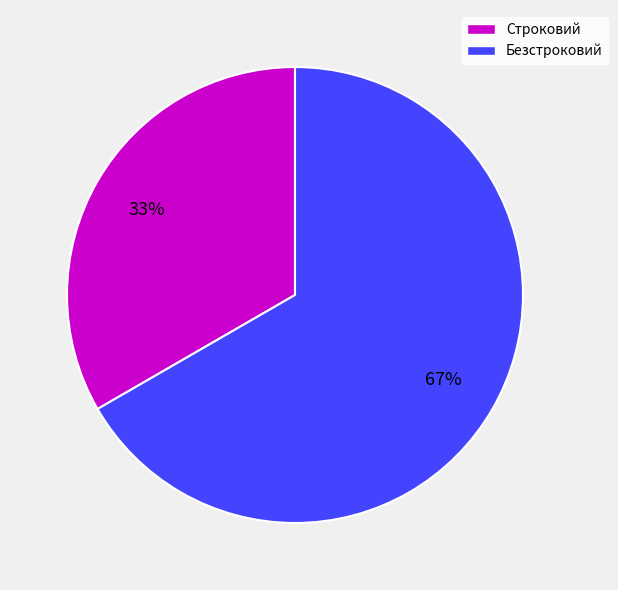

Combined, do Безстроковий and Строковий account for over 50%?

Yes